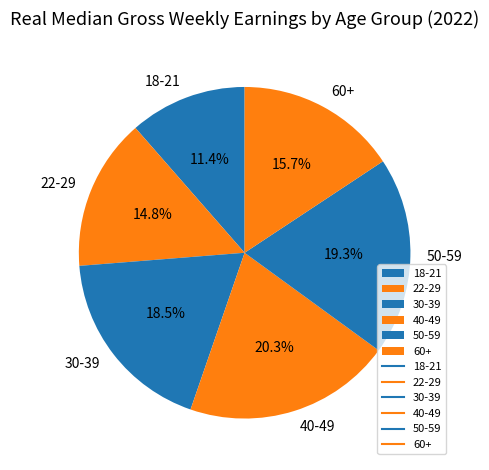

Which category has the smallest portion of the pie?

18-21